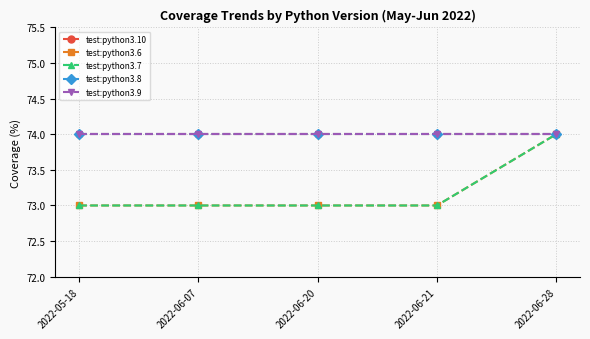

Is this an area chart (filled region under the line)?

No